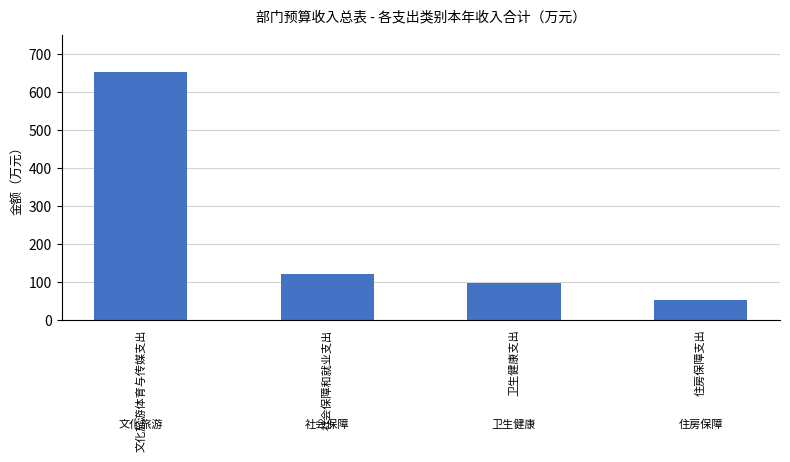

List the labels in order of value, smallest first.

住房保障支出, 卫生健康支出, 社会保障和就业支出, 文化旅游体育与传媒支出